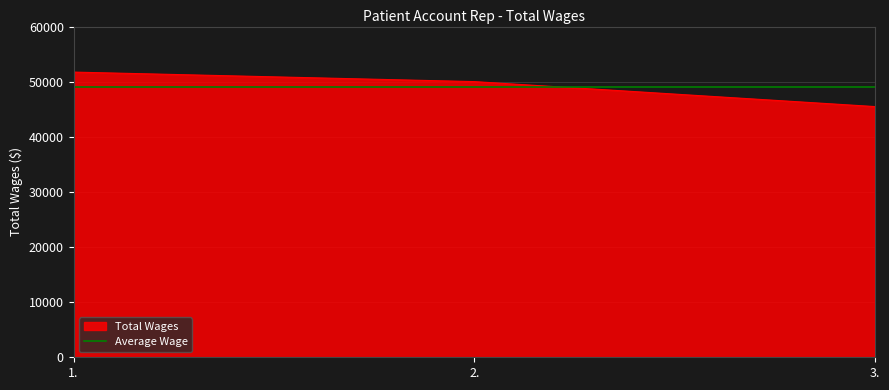

How many categories are shown in the chart?

3